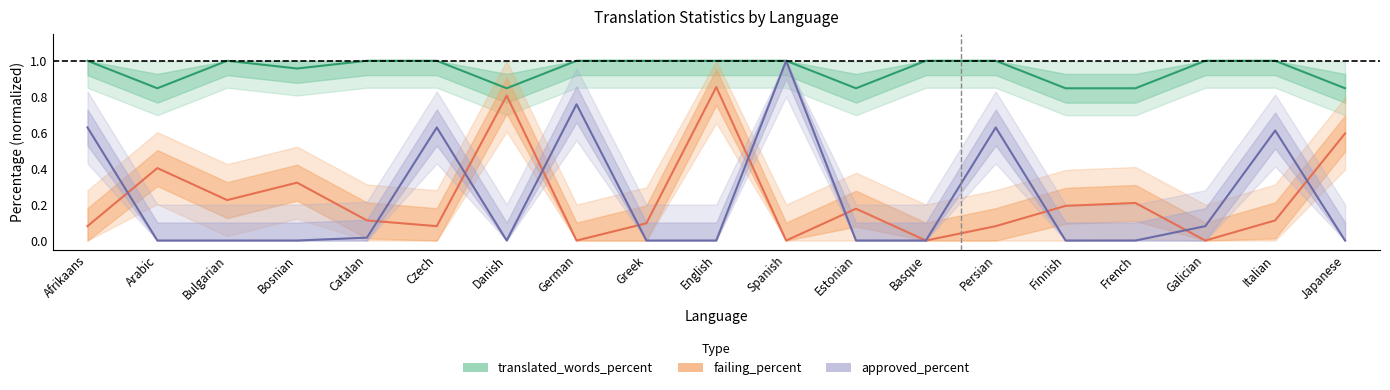

At how many categories does at least one series exceed 0?

19